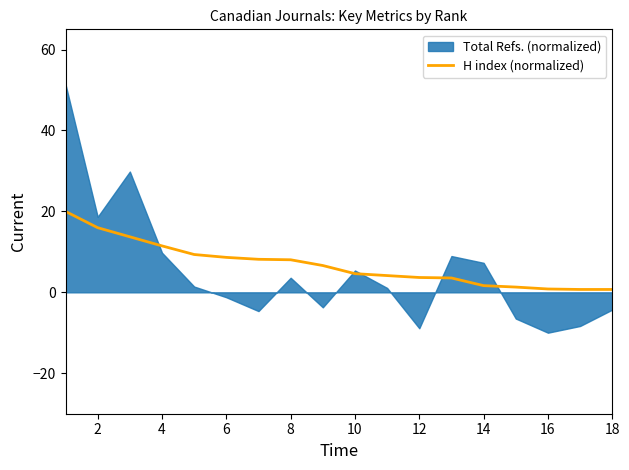

True or false: H index (normalized) has a value of 3.7 at 12.

True